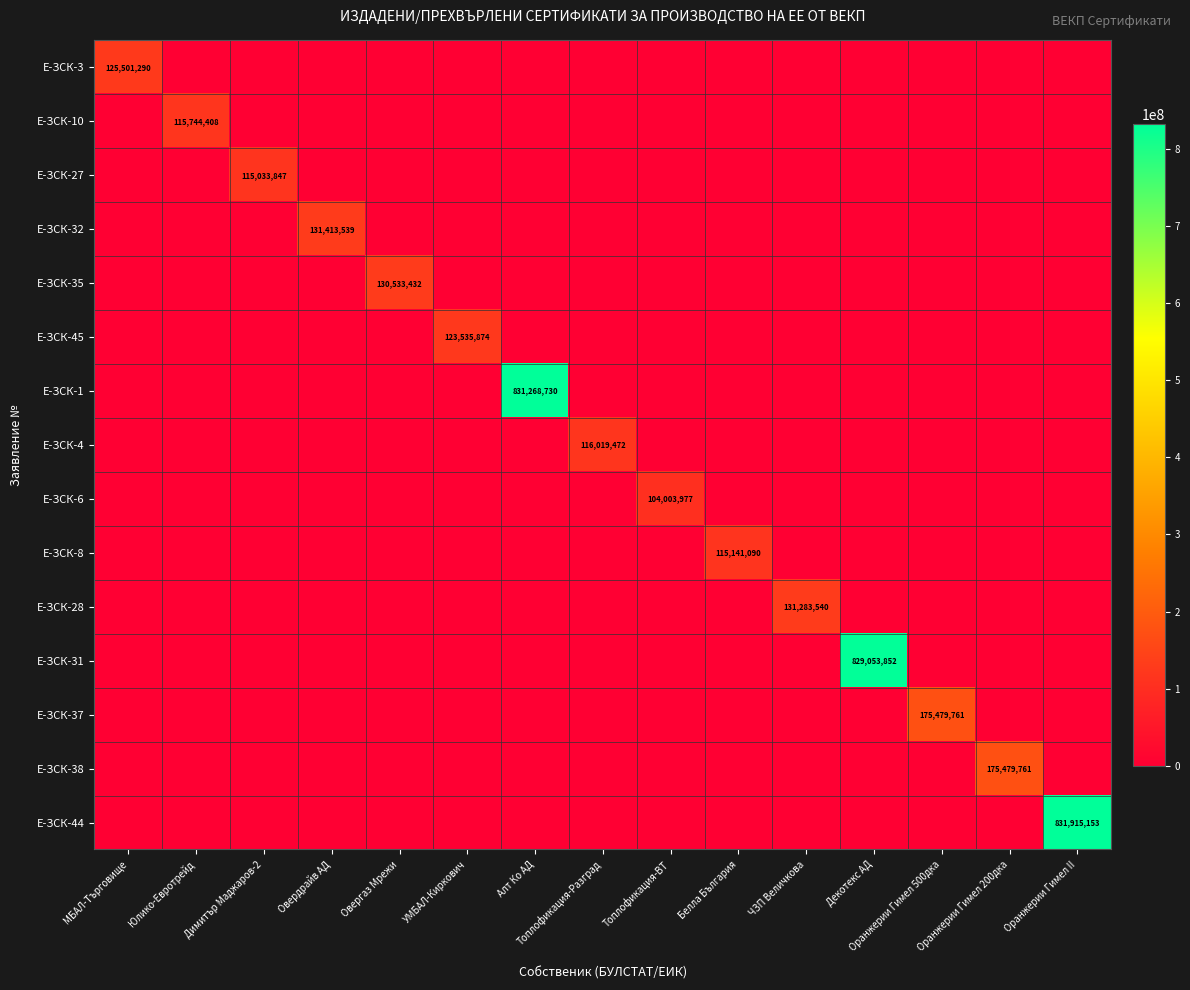

Count the number of categories in the chart.

15